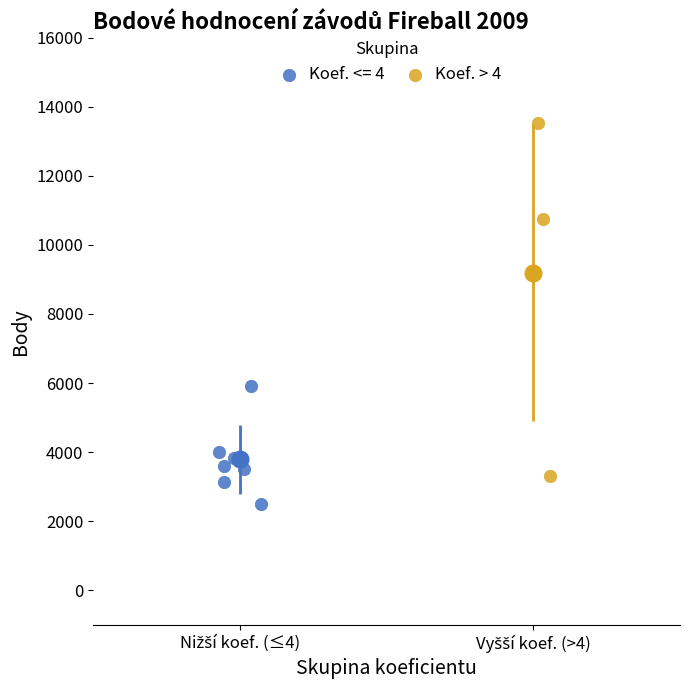

Which series has the widest spread of Y values?

Koef. > 4